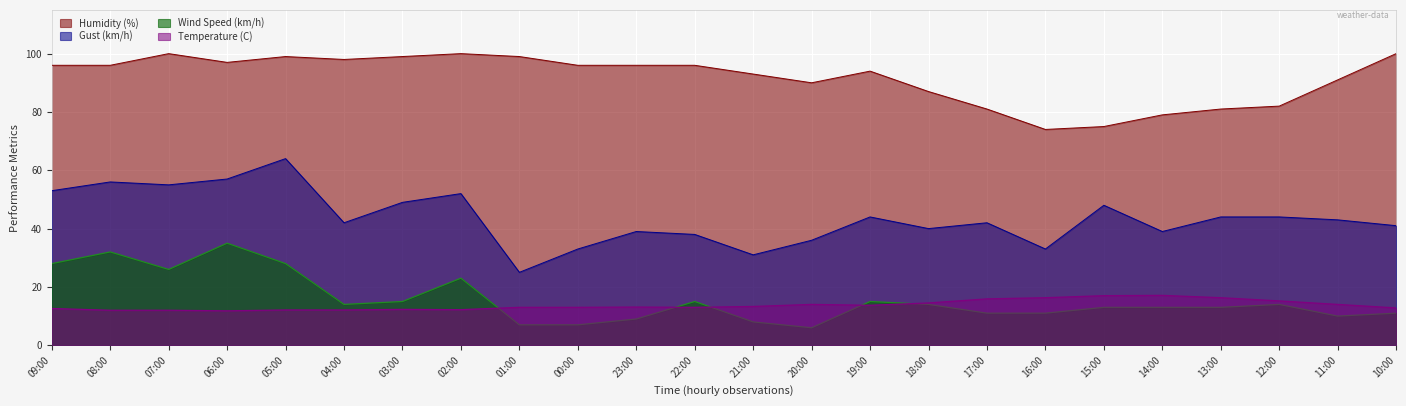

How many interior local valleys does the Temperature (C) series have?

4